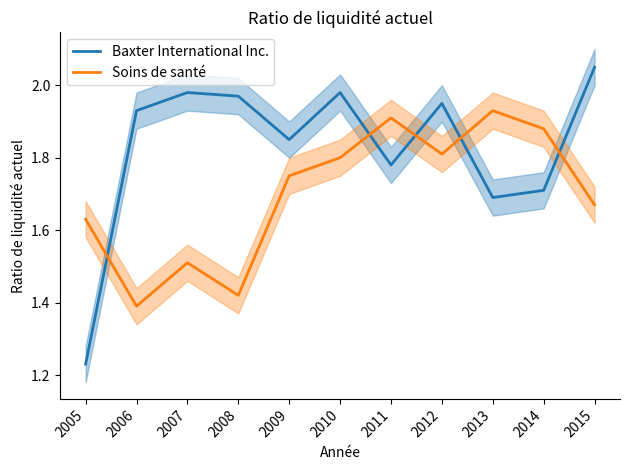

What is the sum of all Baxter International Inc. values?

20.1